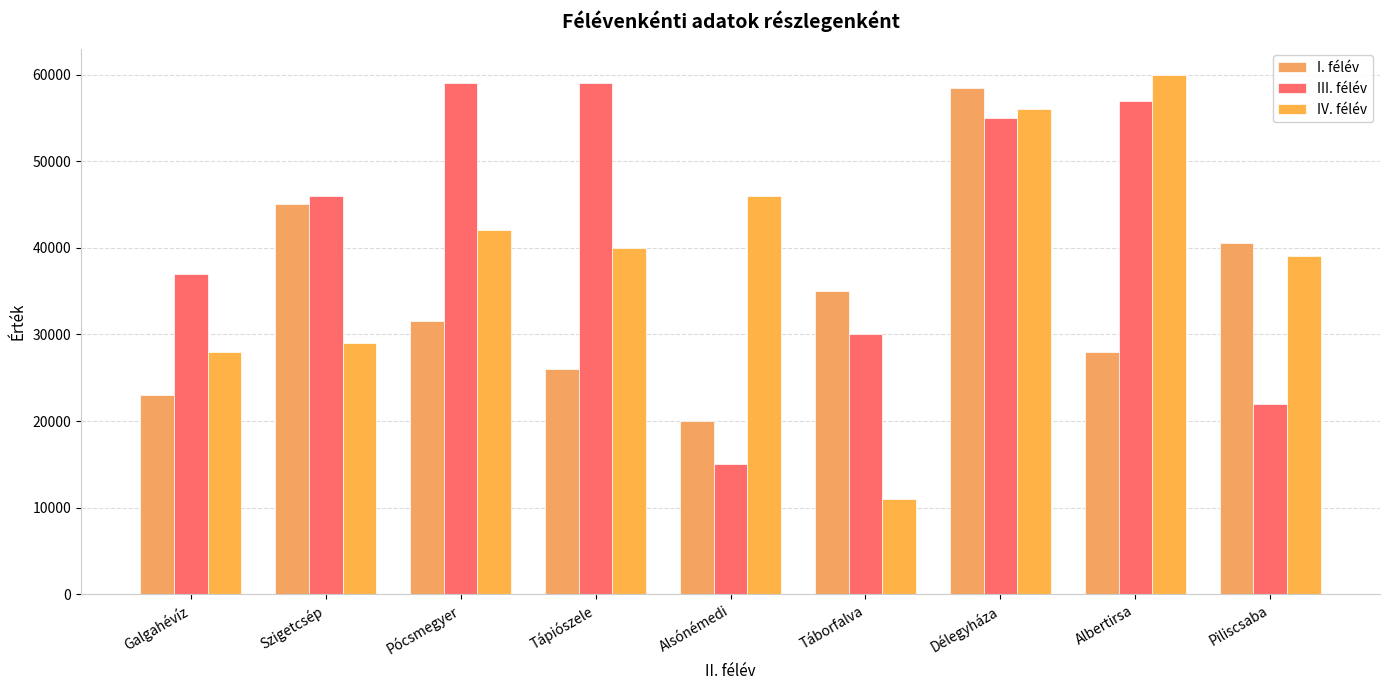

At Szigetcsép, list the series in order from smallest to largest.

IV. félév, I. félév, III. félév